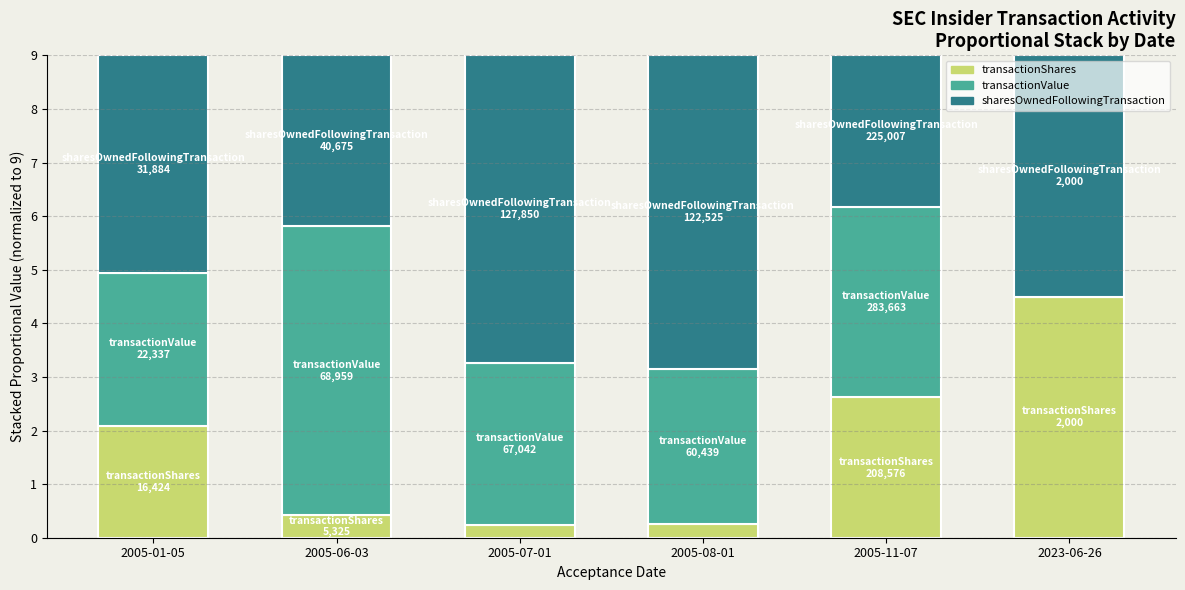

How many values in the transactionShares series exceed 2?

3